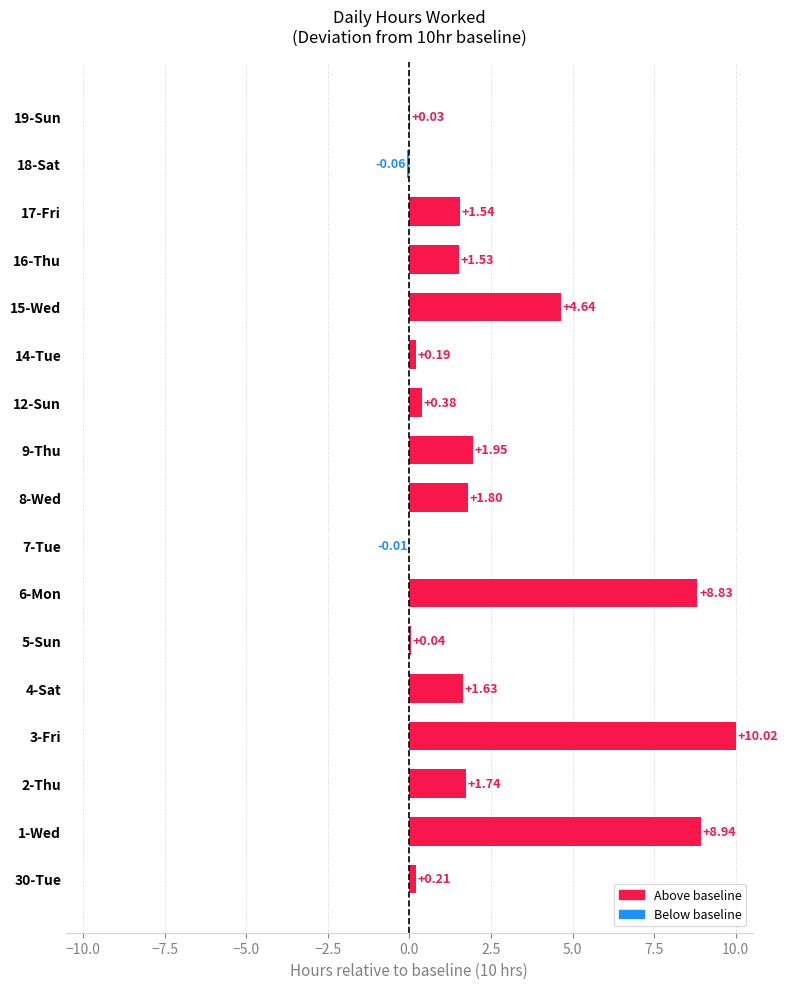

How many positive values are there?

15